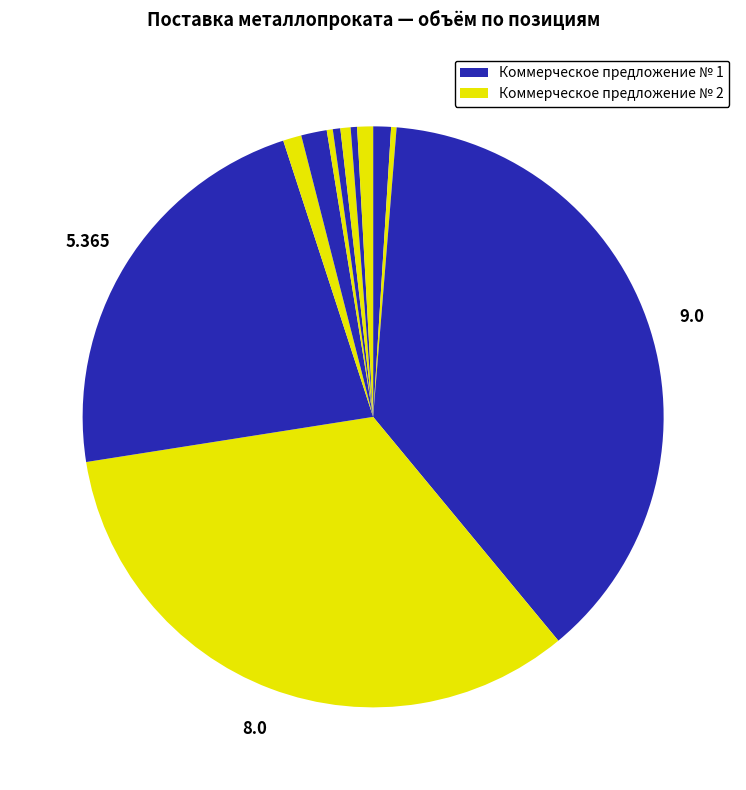

What is the smallest slice in the pie chart?

Полоса стальная 6х55